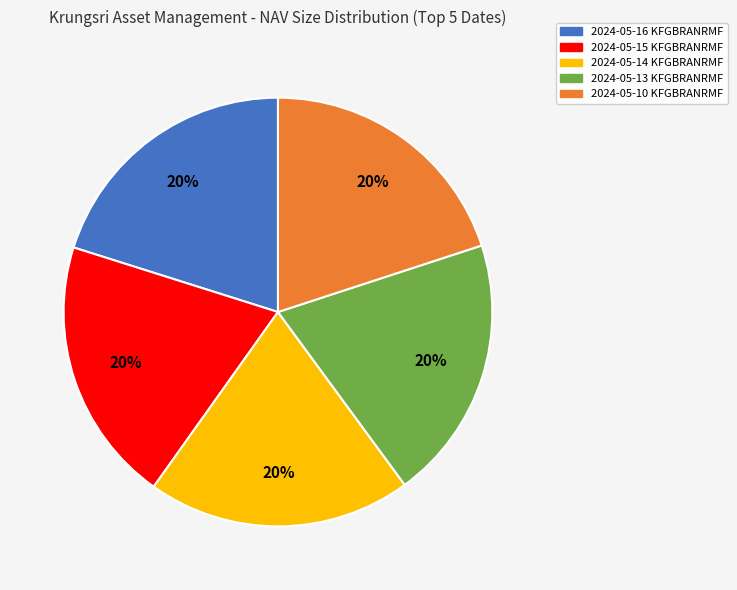

What is the ratio of the value at 2024-05-13 KFGBRANRMF to the value at 2024-05-10 KFGBRANRMF?

1.0